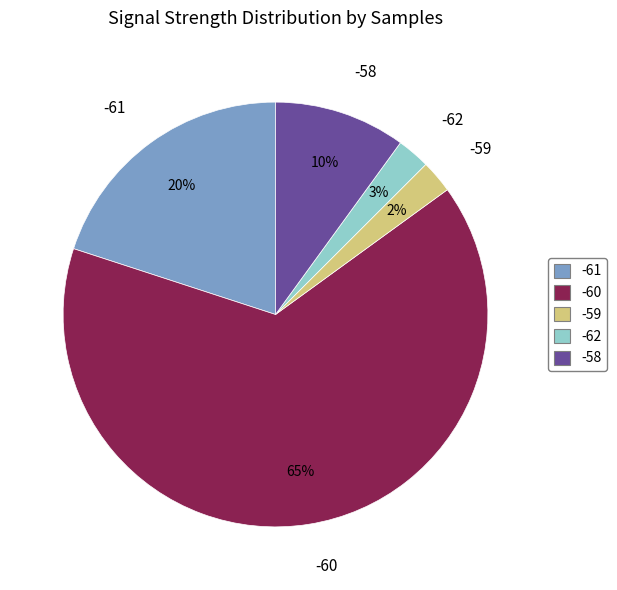

Which has a higher value, -61 or -59?

-61